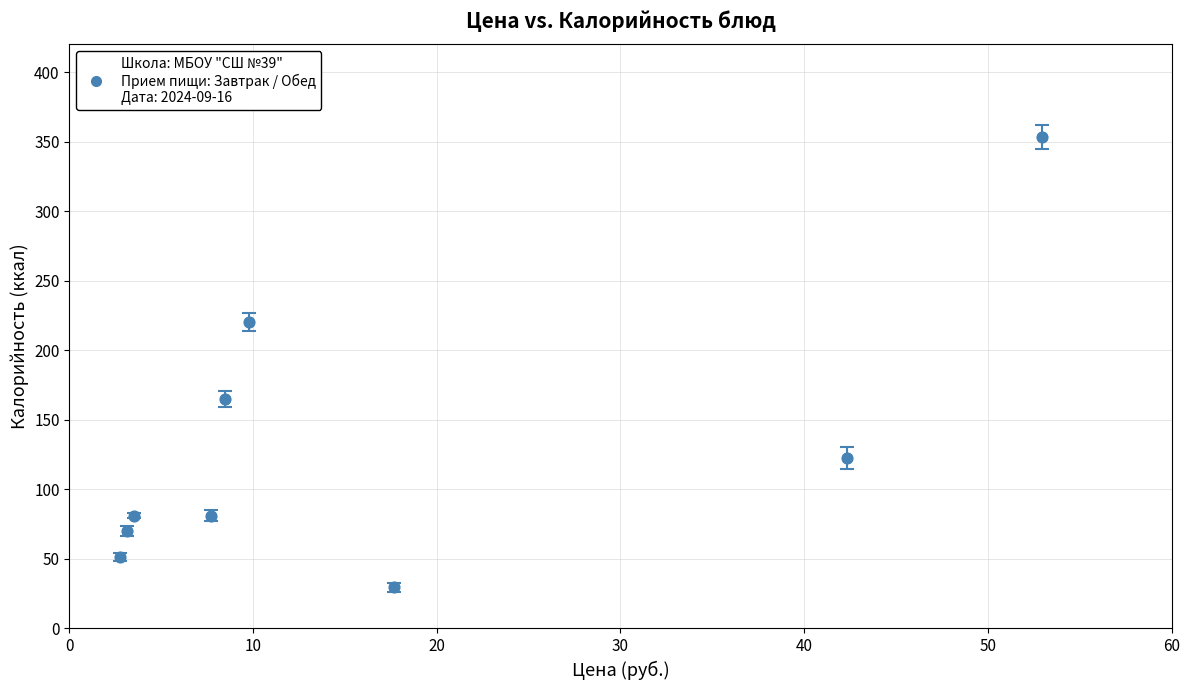

What is the average X value?

16.5